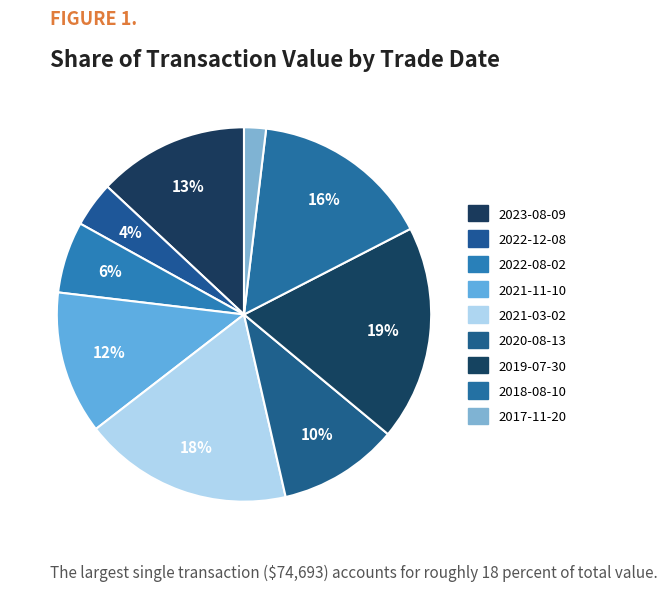

To the nearest percent, what is the difference between the 2019-07-30 and 2022-12-08 slice percentages?

15%